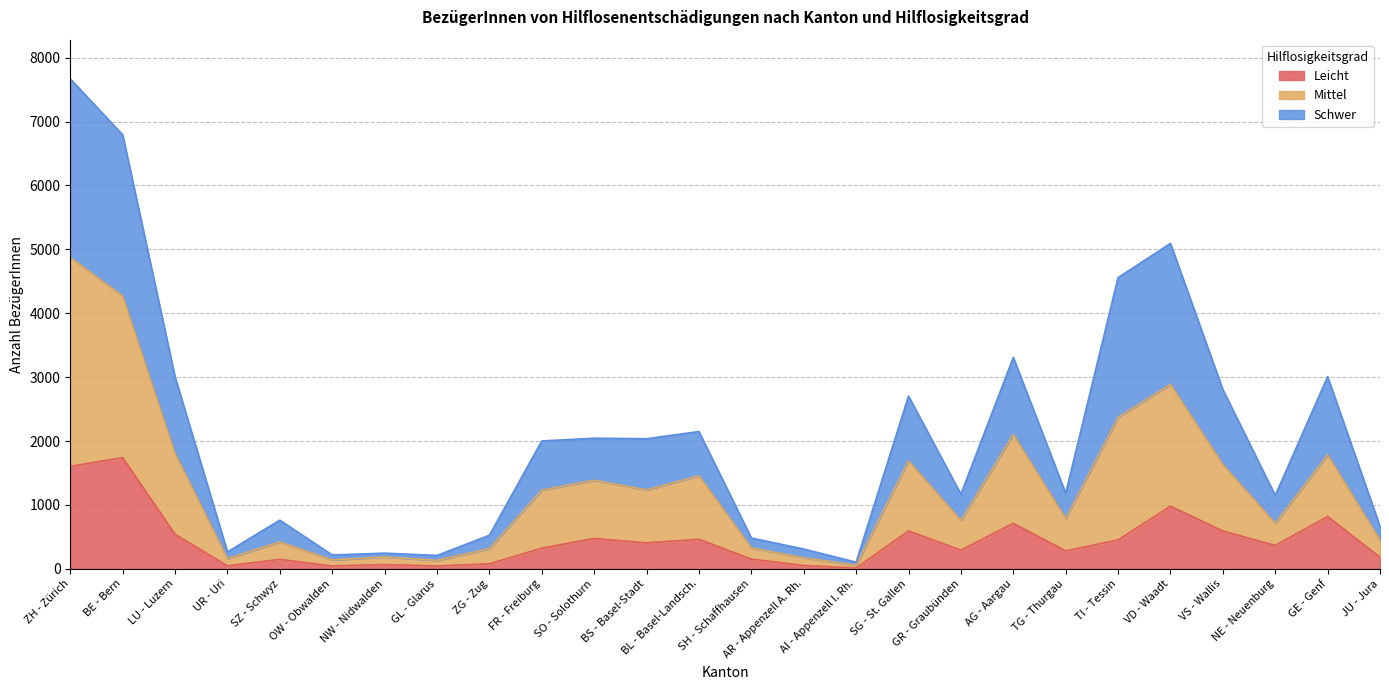

The Leicht series shows 181 at JU - Jura. True or false?

True